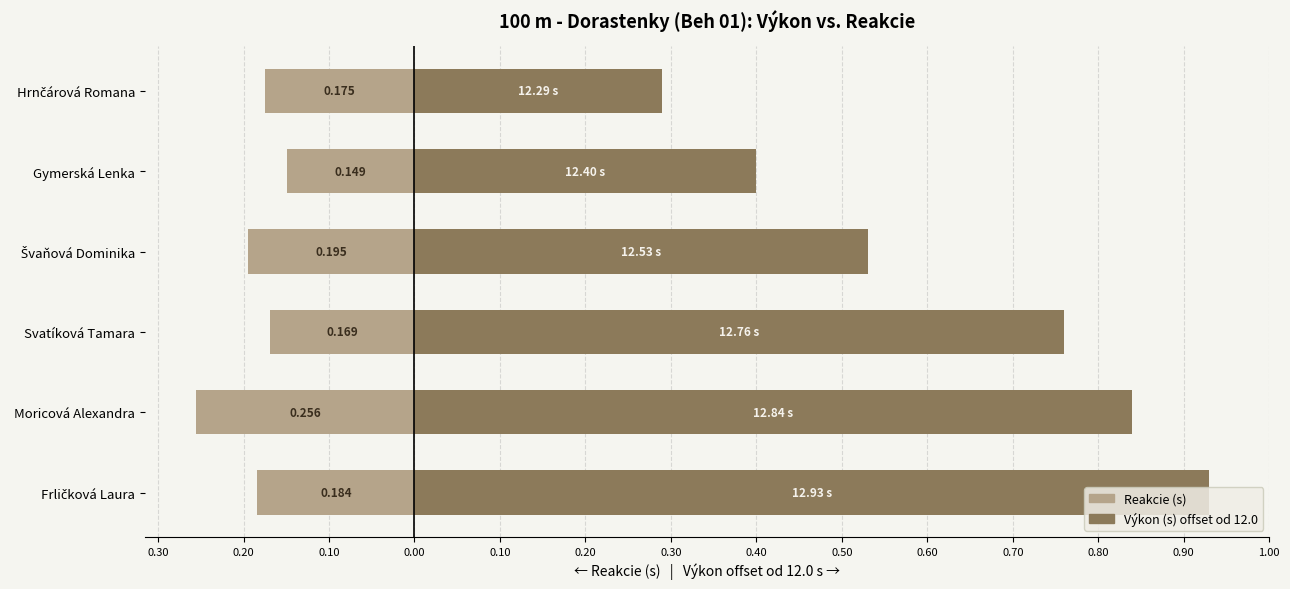

What is the maximum value for Výkon (- 12.0 s)?

0.9